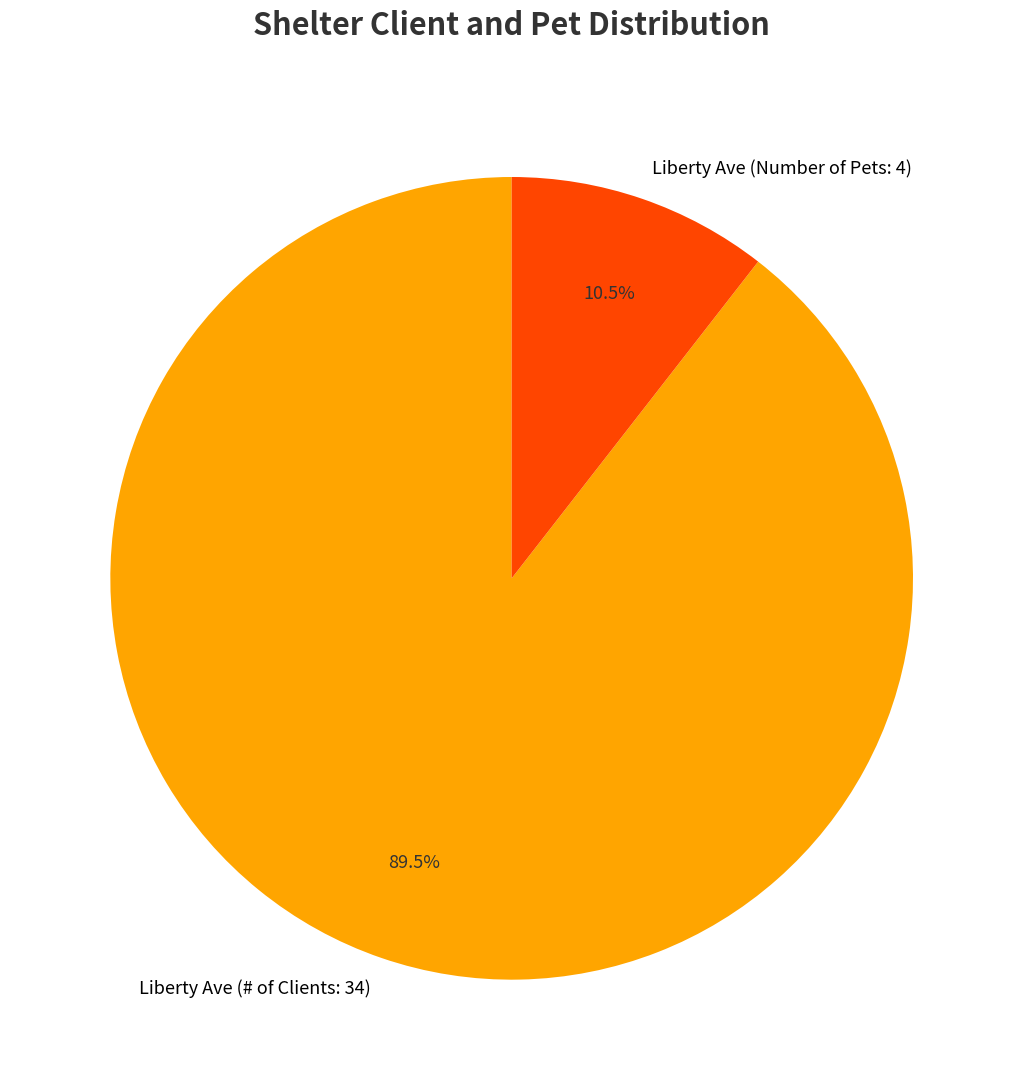

Which category accounts for the majority?

Liberty Ave (# of Clients: 34)